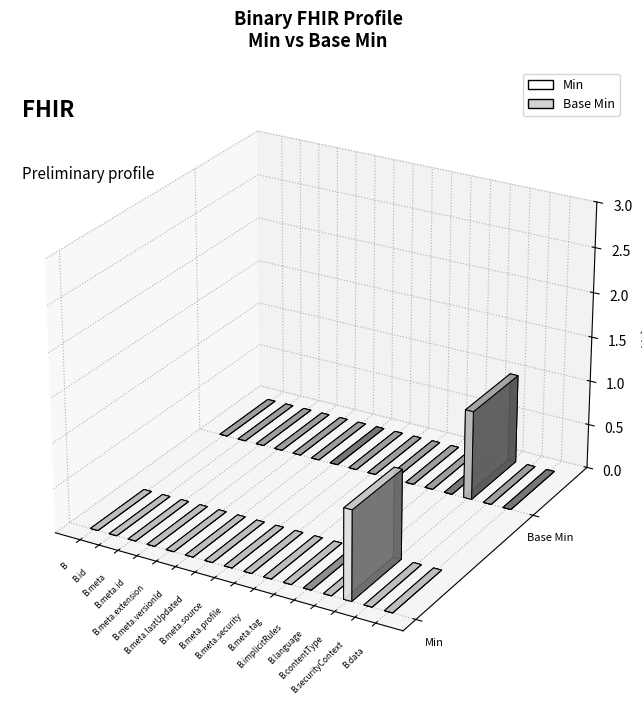

How many data points in Base Min are above 0?

1